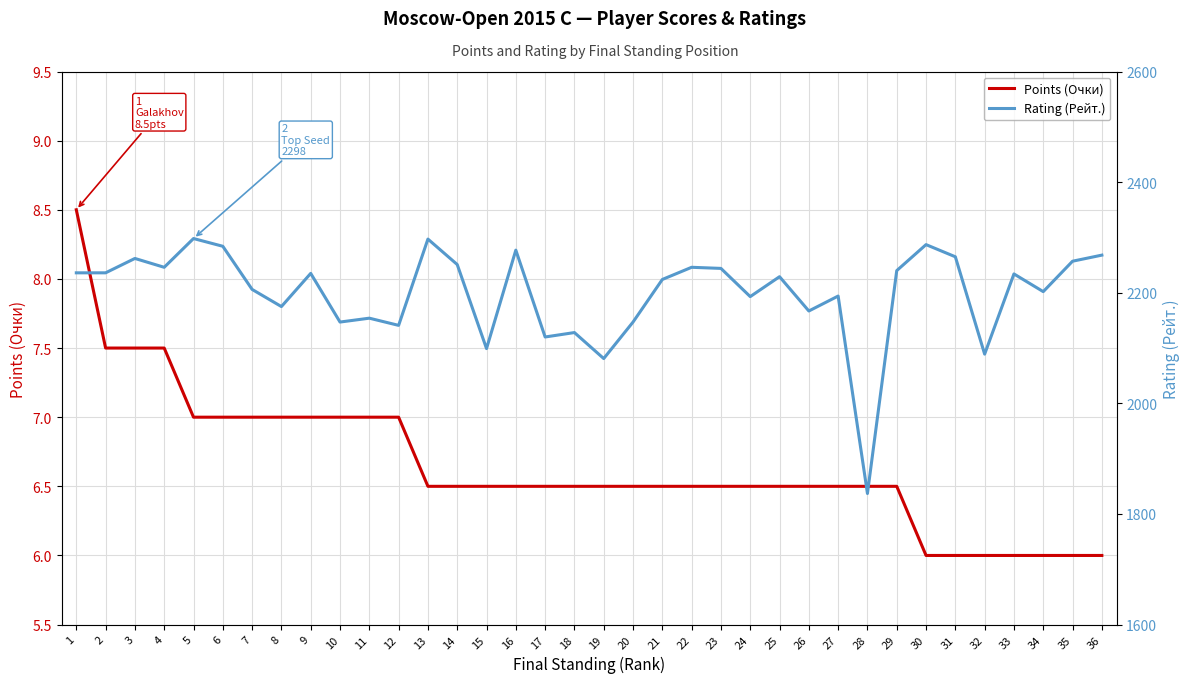

What is the total value across all series at 16?

2283.5